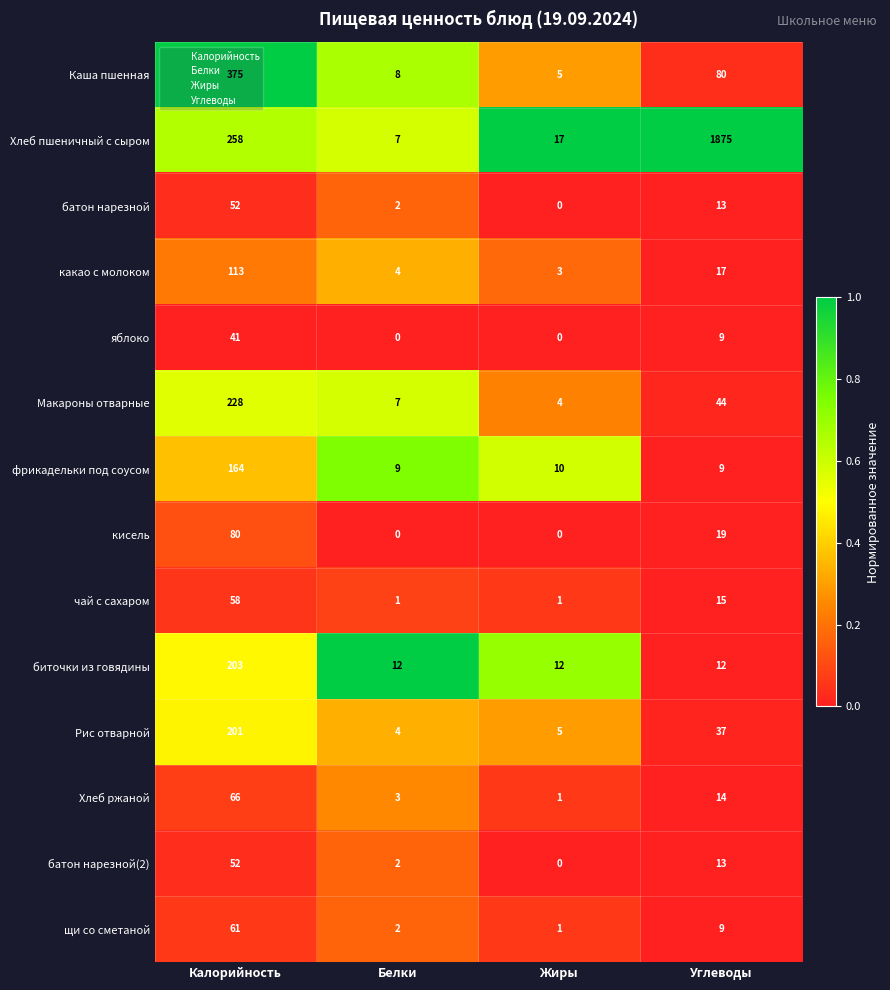

List the labels in order of Рис отварной value, smallest first.

Белки, Жиры, Углеводы, Калорийность